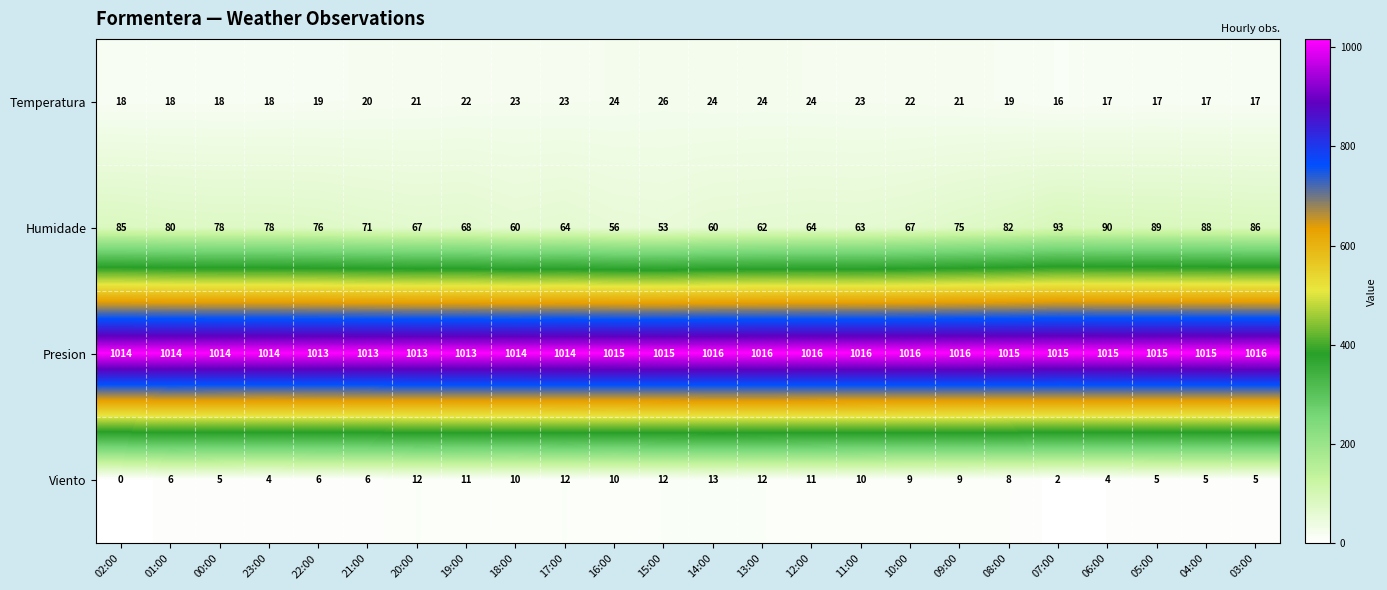

True or false: Viento has a value of 1 at 06:00.

False